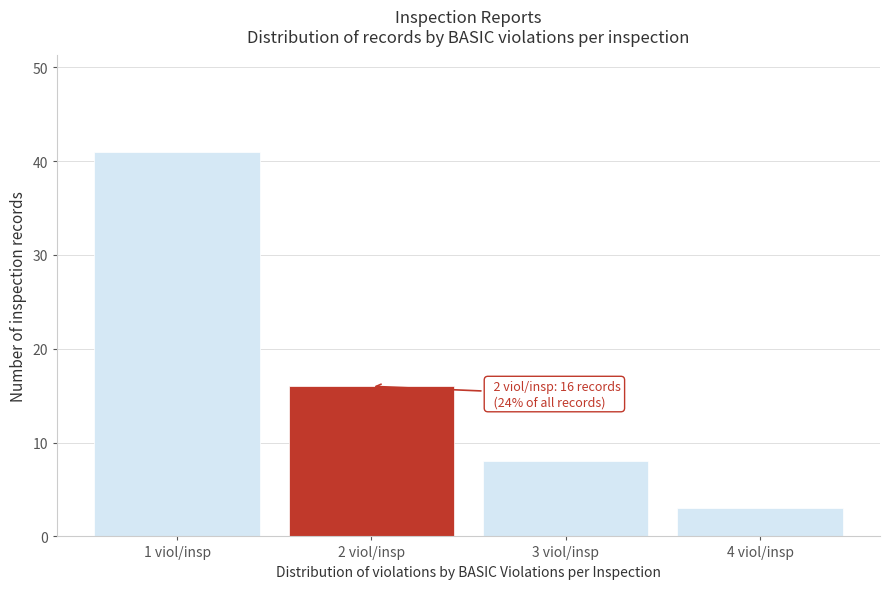

Reading right to left, transcribe all the data shown in this chart.

3	8	16	41